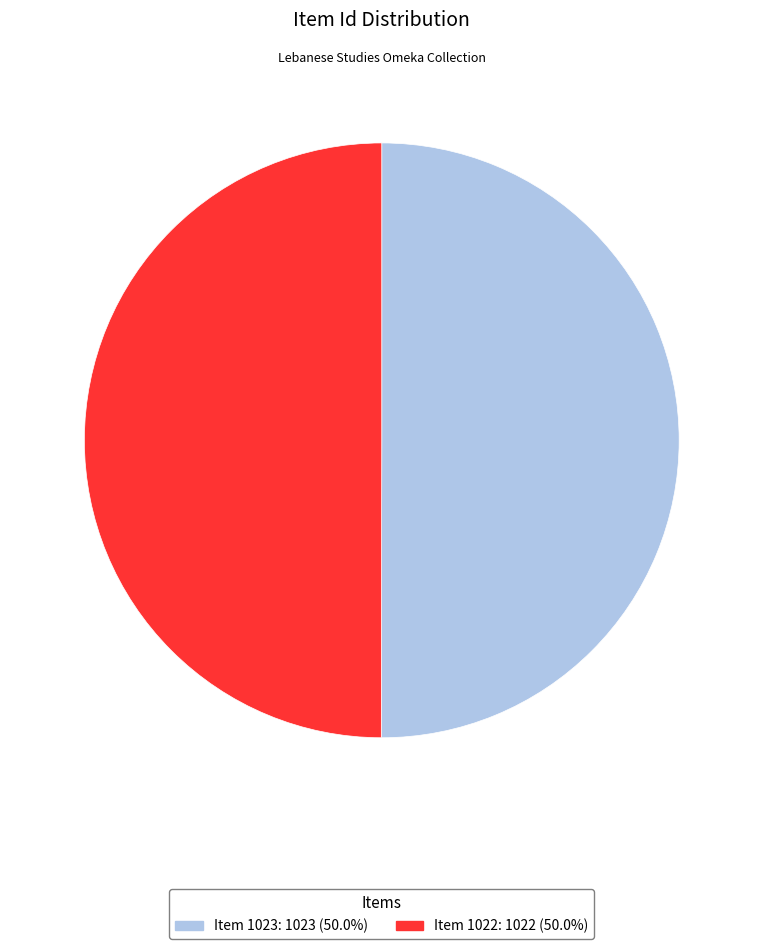

How many slices are in this pie chart?

2